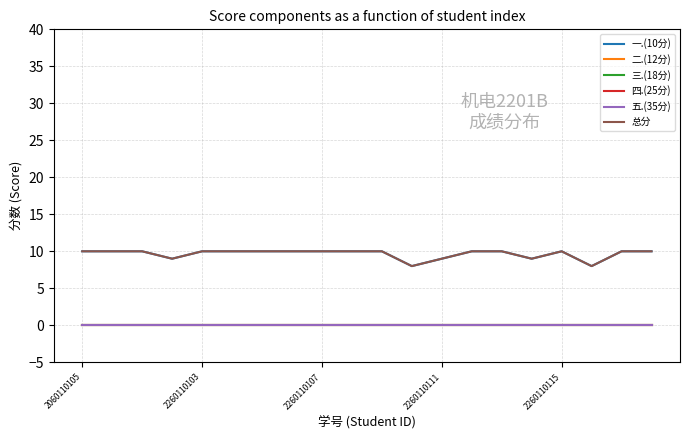

Does the chart have visible grid lines?

Yes